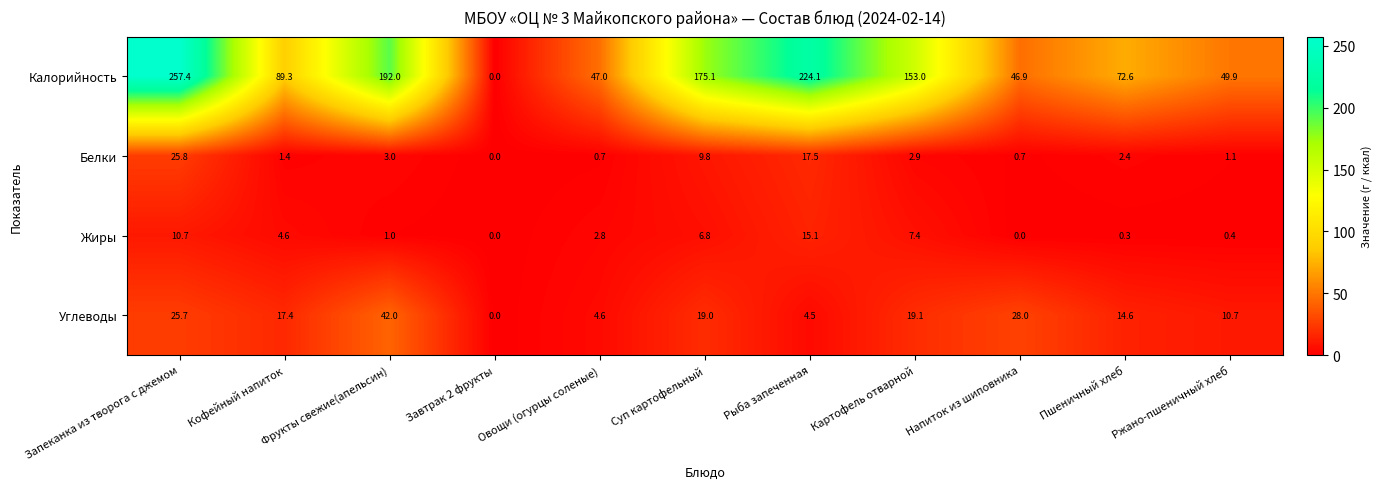

True or false: Калорийность has a value of 49.9 at Ржано-пшеничный хлеб.

True